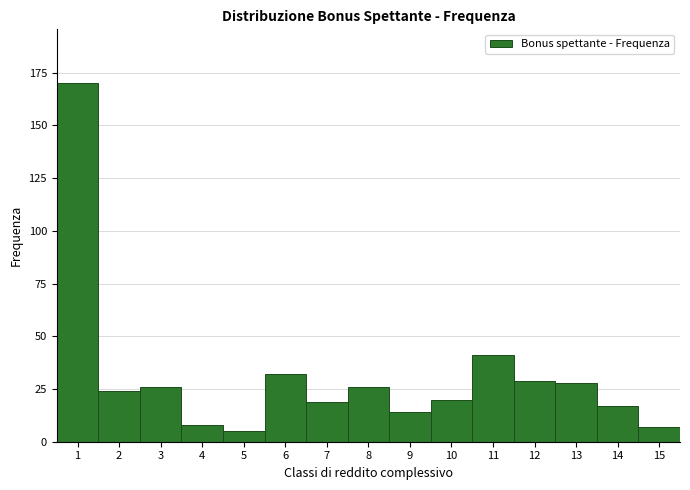

Reading left to right, transcribe all the data shown in this chart.

1=170	2=24	3=26	4=8	5=5	6=32	7=19	8=26	9=14	10=20	11=41	12=29	13=28	14=17	15=7